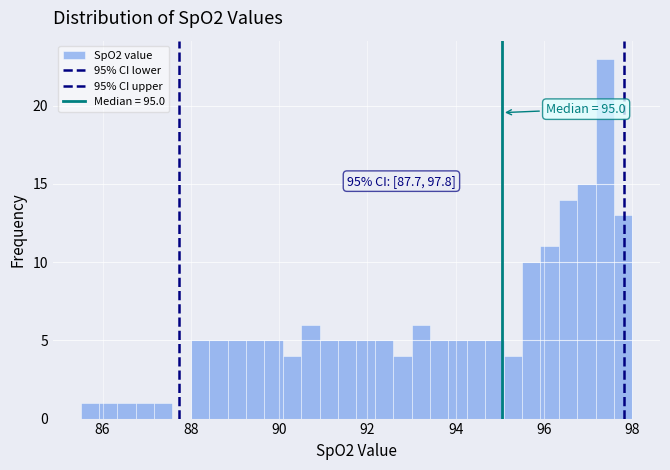

Read against the x-axis, roughly where is the centre of the tallest bar?

97.4